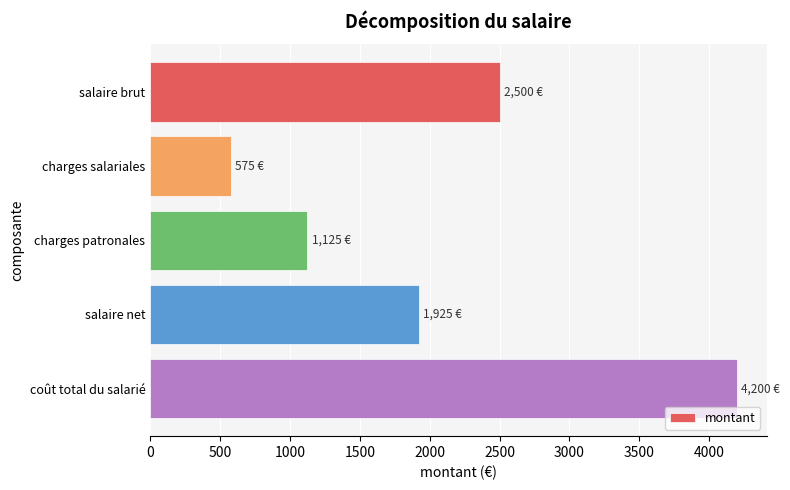

List the labels in order of value, smallest first.

charges salariales, charges patronales, salaire net, salaire brut, coût total du salarié